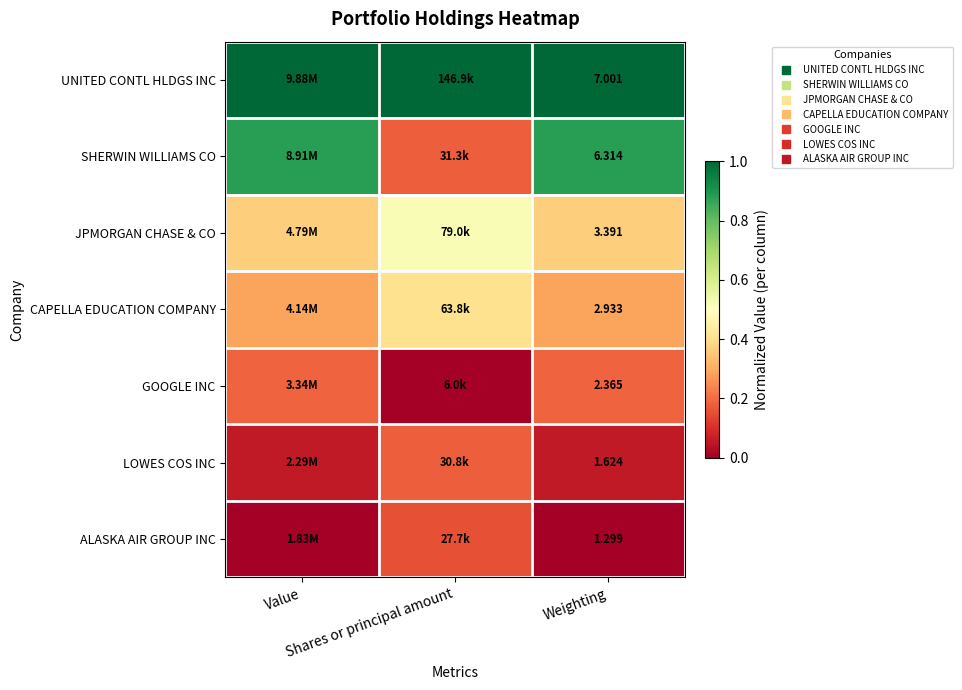

The UNITED CONTL HLDGS INC series shows 1.0 at Weighting. True or false?

True